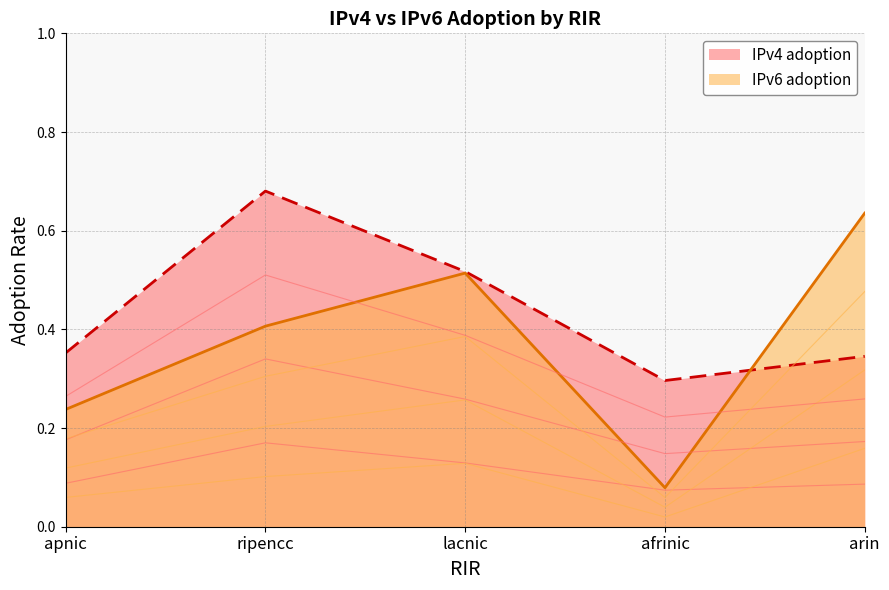

What is the sum of the IPv4 adoption values at lacnic and ripencc?

1.2